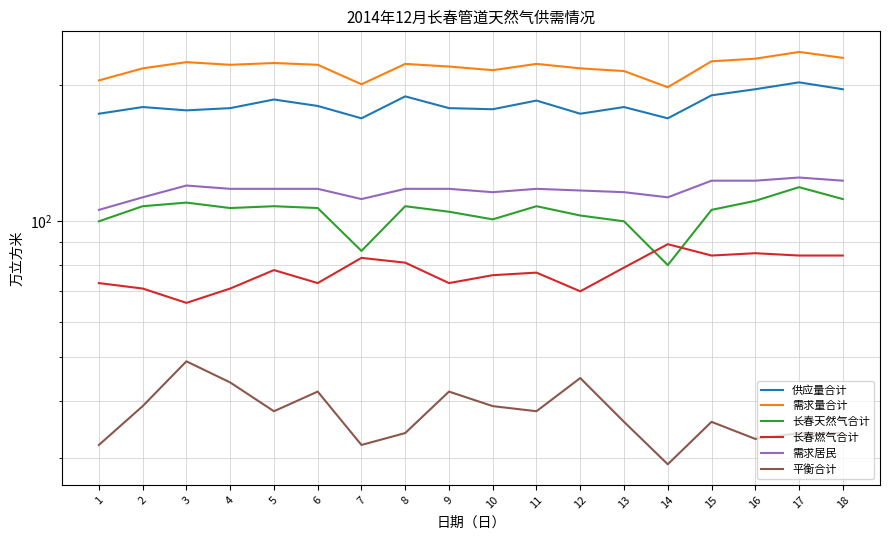

Is the value of 需求居民 at 12 greater than the value of 长春天然气合计 at 1?

Yes